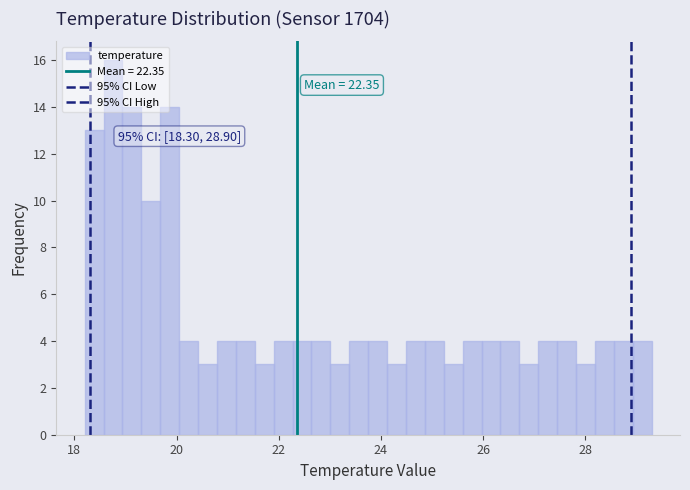

Around what value on the x-axis is the tallest bar? Give the approximate position of its centre, as read against the axis.

18.8